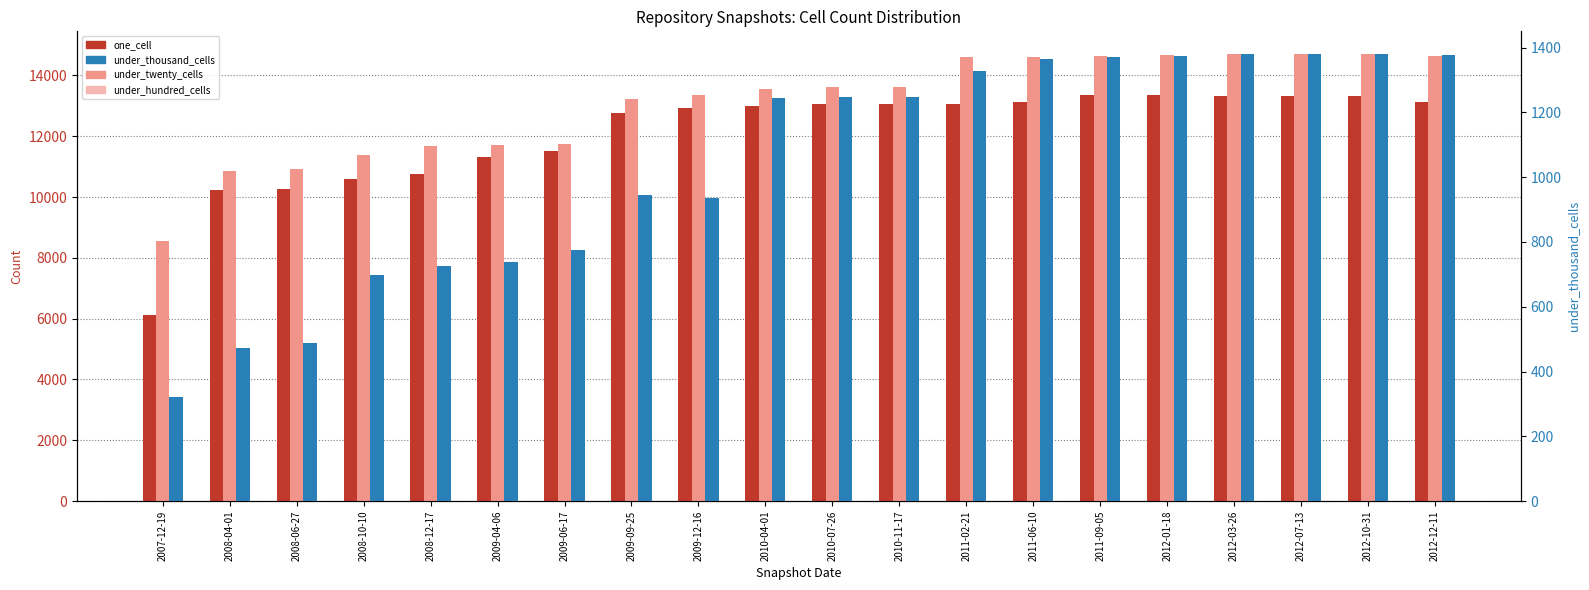

Rank the series at 2012-10-31 from highest to lowest value.

under_twenty_cells, one_cell, under_hundred_cells, under_thousand_cells